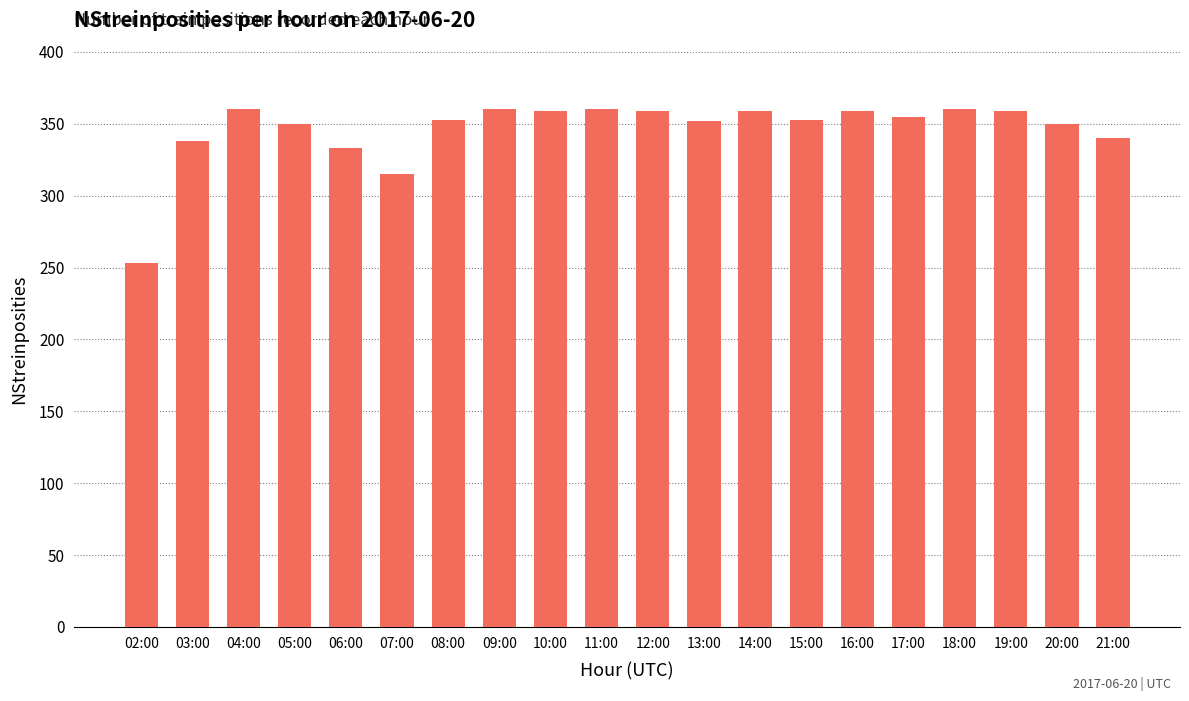

What is the maximum value shown in the chart?

360